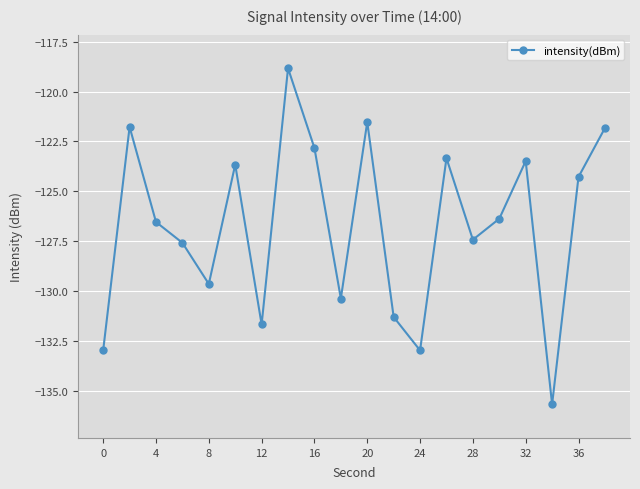

What is the value of the 11th point from the left?

-121.5